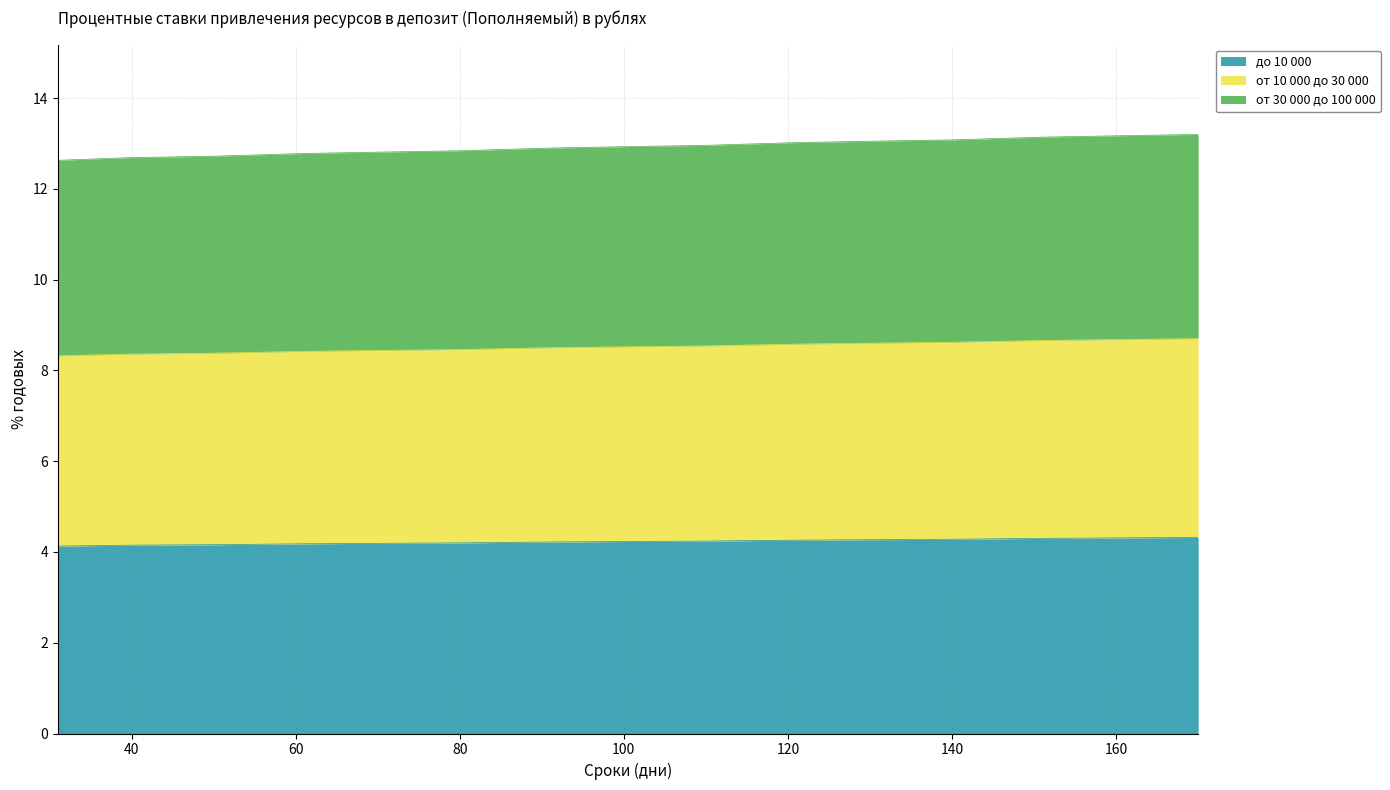

Which series changed the most between 70 and 160?

от 30 000 до 100 000